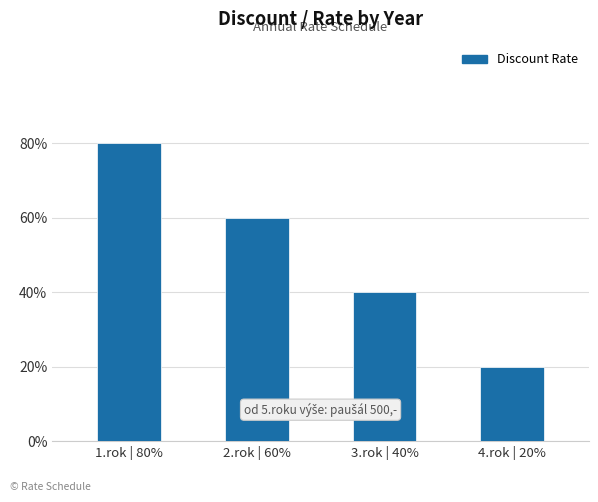

List the labels in order of value, largest first.

1.rok | 80%, 2.rok | 60%, 3.rok | 40%, 4.rok | 20%